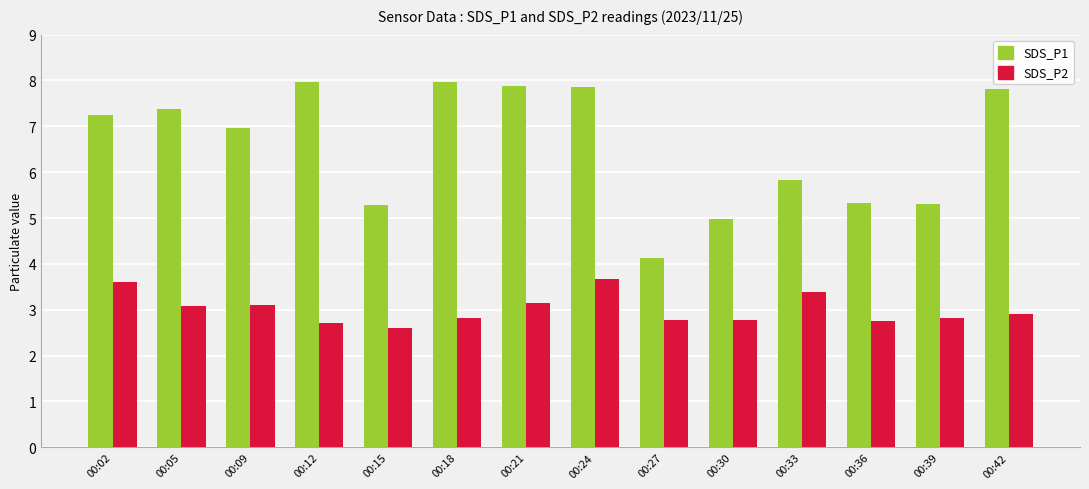

Rank the series by their maximum value, from highest to lowest.

SDS_P1, SDS_P2